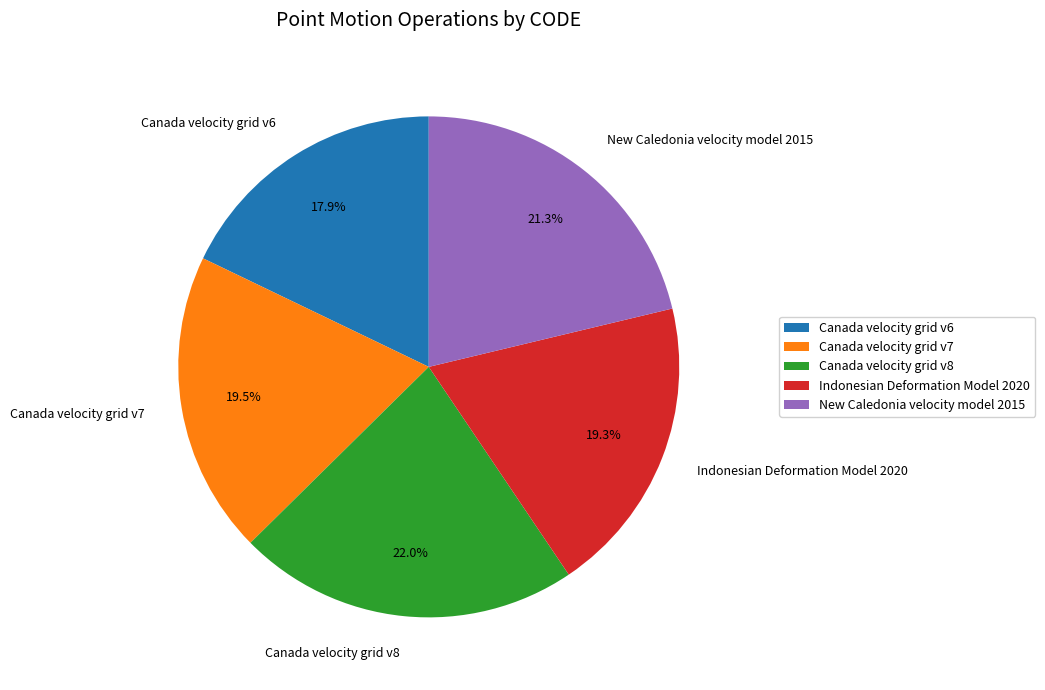

Which category has the biggest portion of the pie?

Canada velocity grid v8